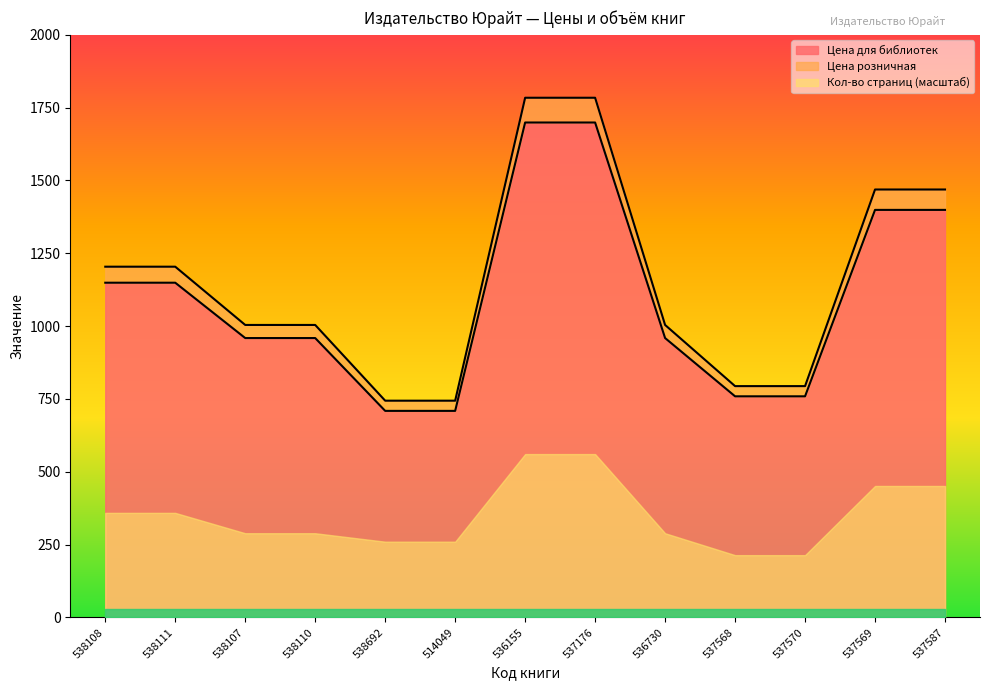

What is the sum of all Цена для библиотек values?

14307